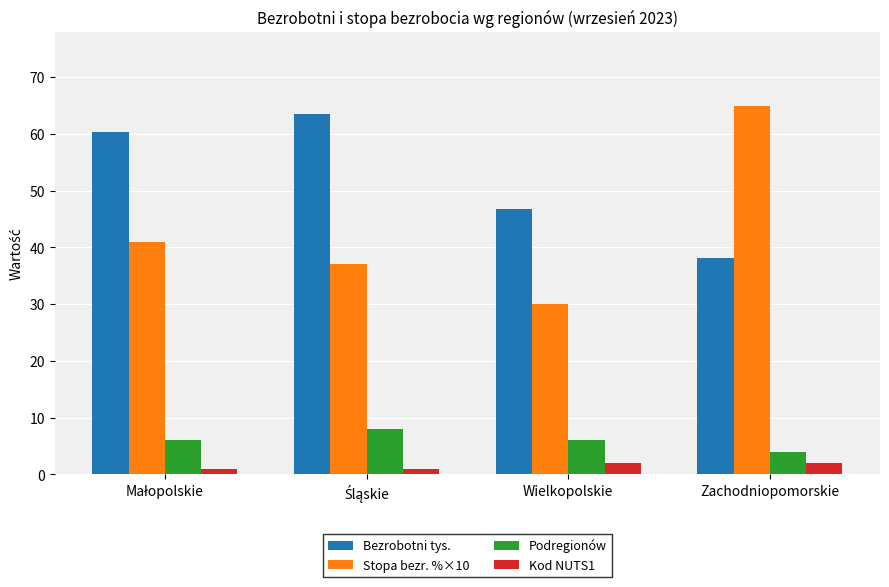

How many categories are shown in the chart?

4